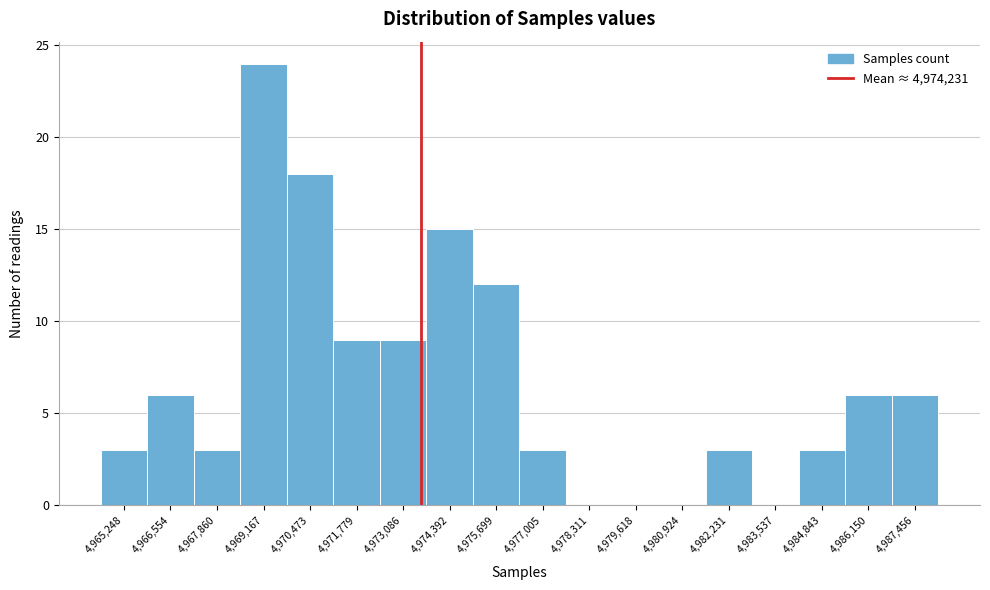

Reading left to right, list all the values displayed in this chart.

4,965,248=3	4,966,554=6	4,967,860=3	4,969,167=24	4,970,473=18	4,971,779=9	4,973,086=9	4,974,392=15	4,975,699=12	4,977,005=3	4,978,311=0	4,979,618=0	4,980,924=0	4,982,231=3	4,983,537=0	4,984,843=3	4,986,150=6	4,987,456=6